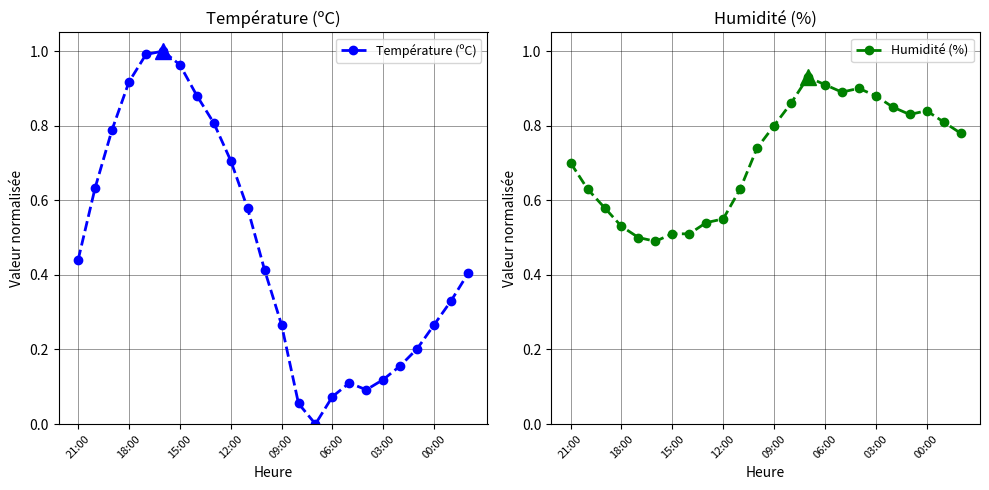

True or false: Humidité (%) has more than 1 points higher than both neighbors.

True